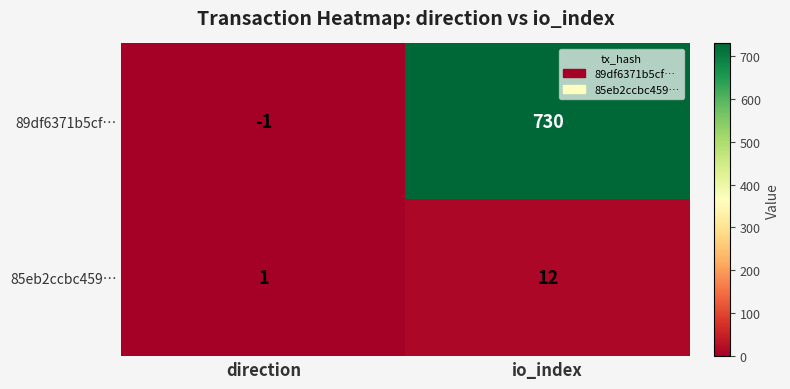

What is the difference between the 85eb2ccbc459… values at io_index and direction?

11